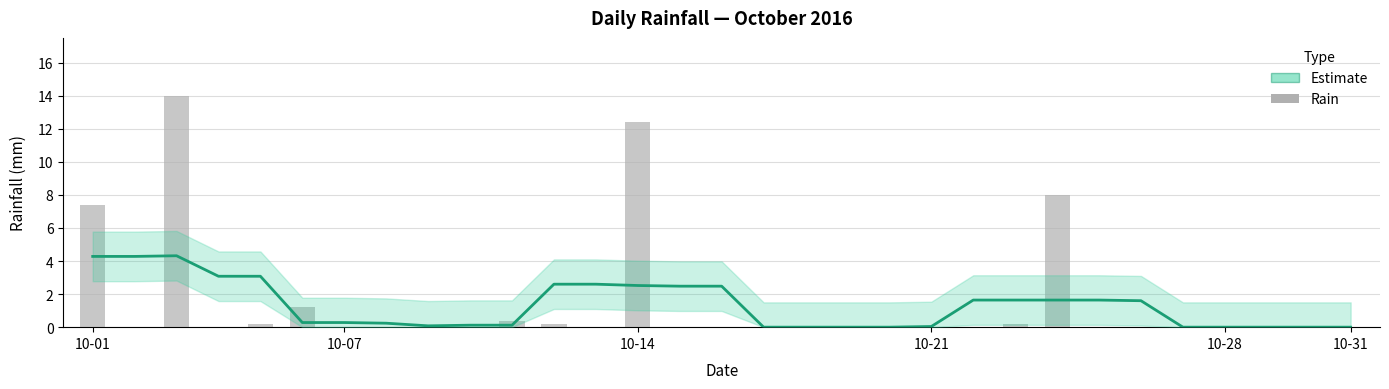

How many bars are there in total?

31